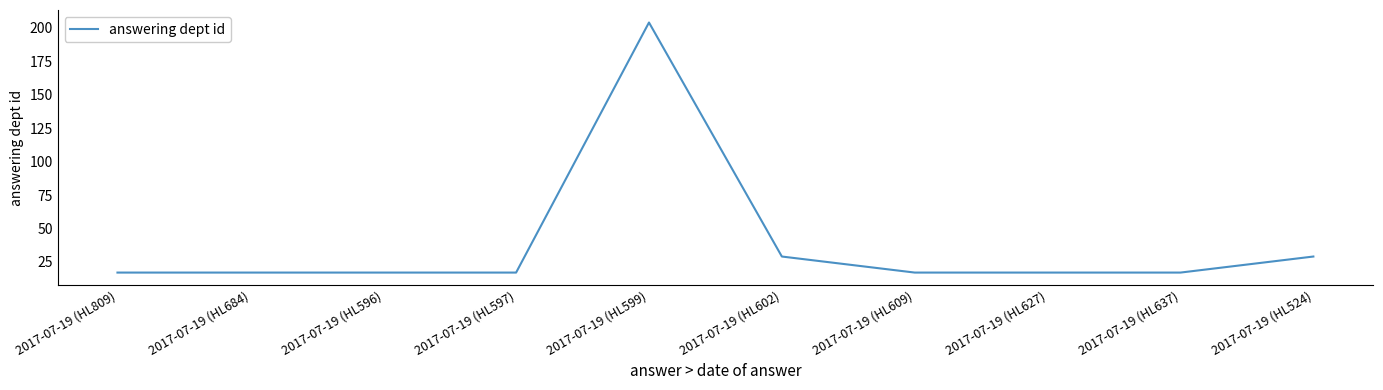

What is the minimum value shown in the chart?

17